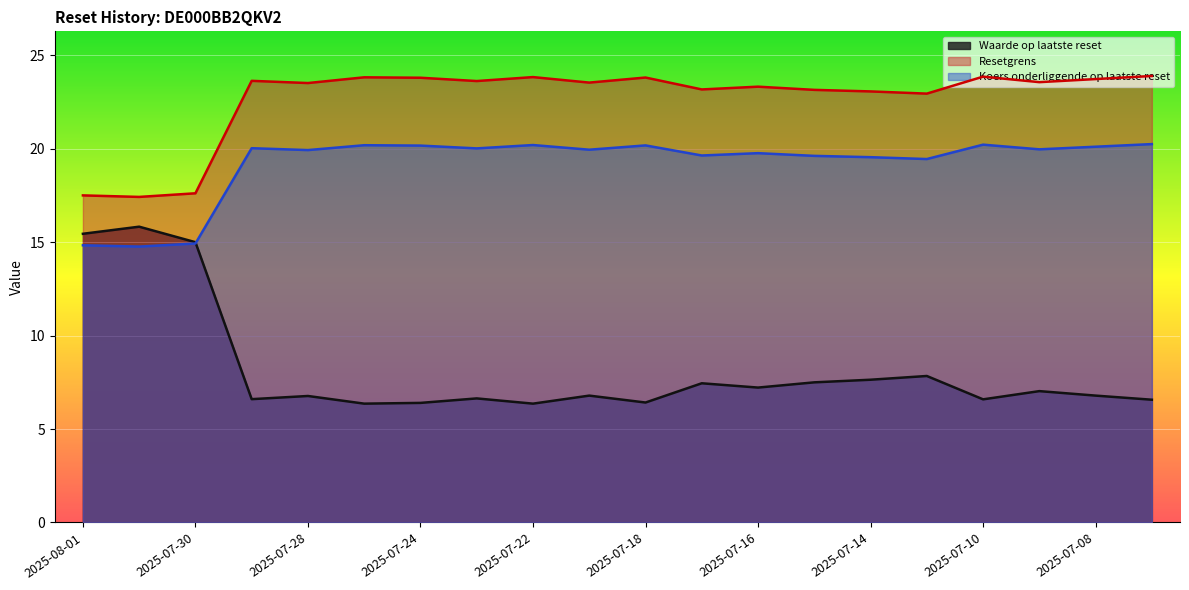

At which label is Resetgrens closest to 20?

2025-07-30